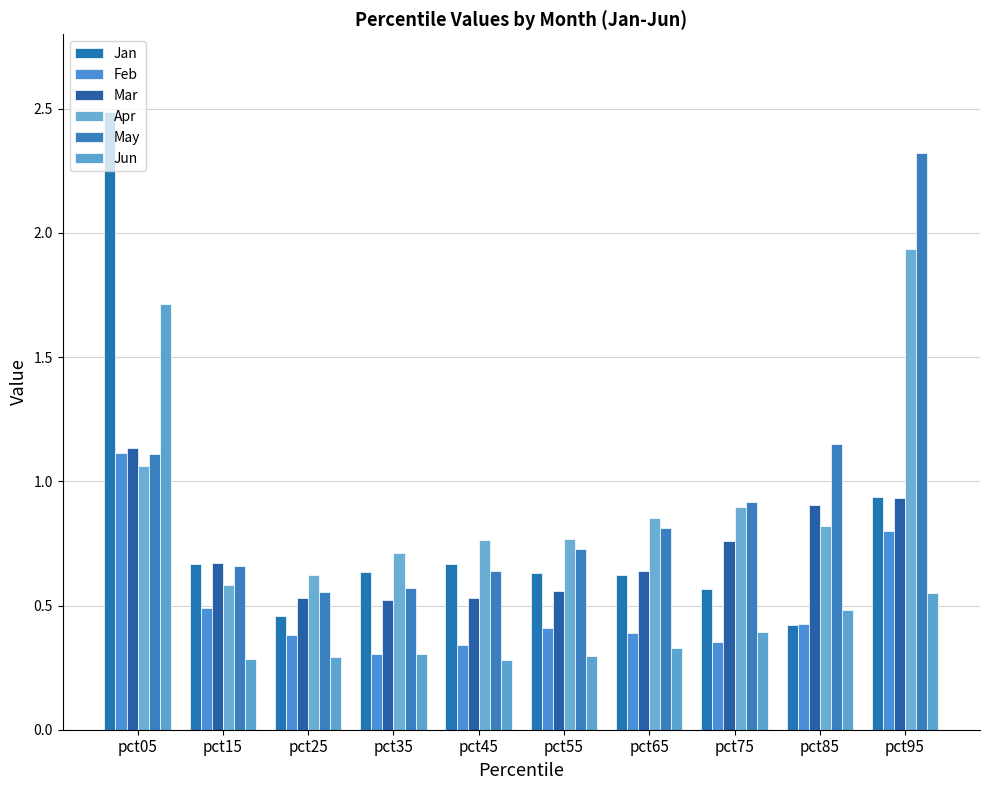

Is the value of Mar at pct15 greater than the value of Feb at pct55?

Yes